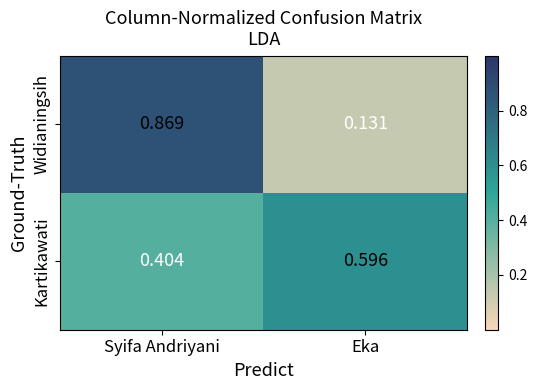

Count the number of data series in this chart.

2